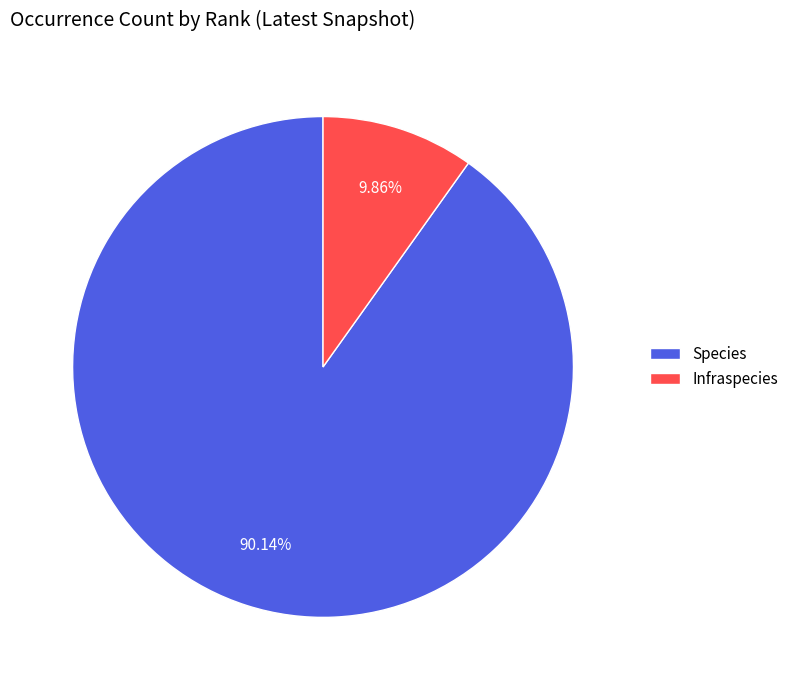

How many segments does this pie chart have?

2